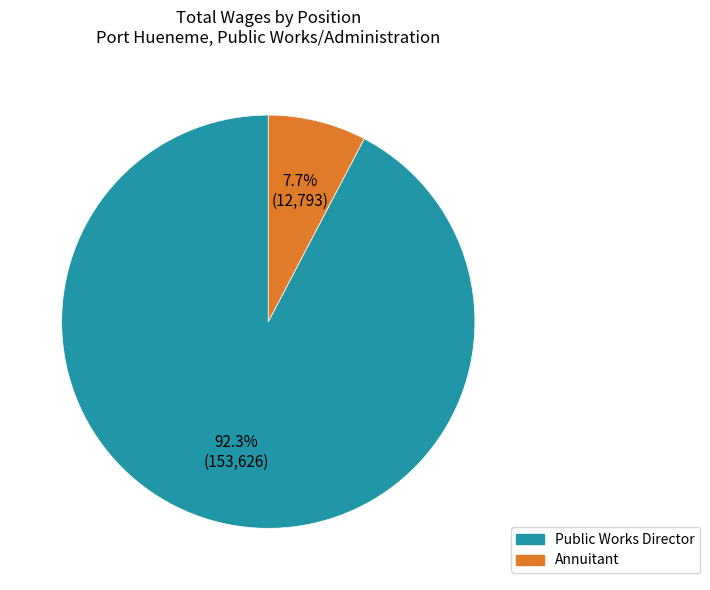

Between Public Works Director and Annuitant, which is larger?

Public Works Director